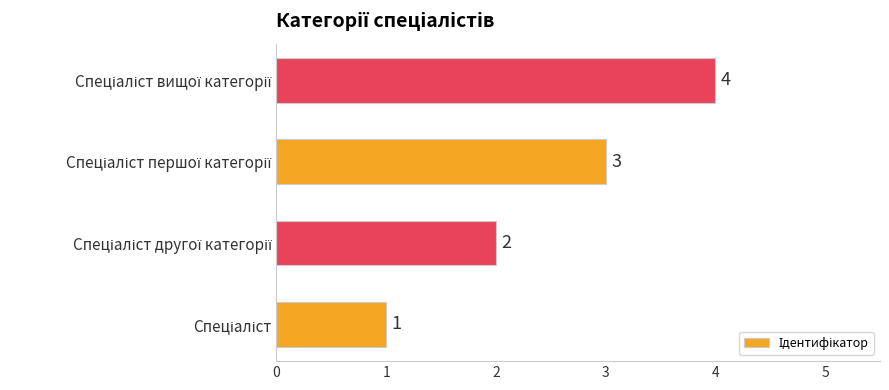

What is the smallest value displayed?

1